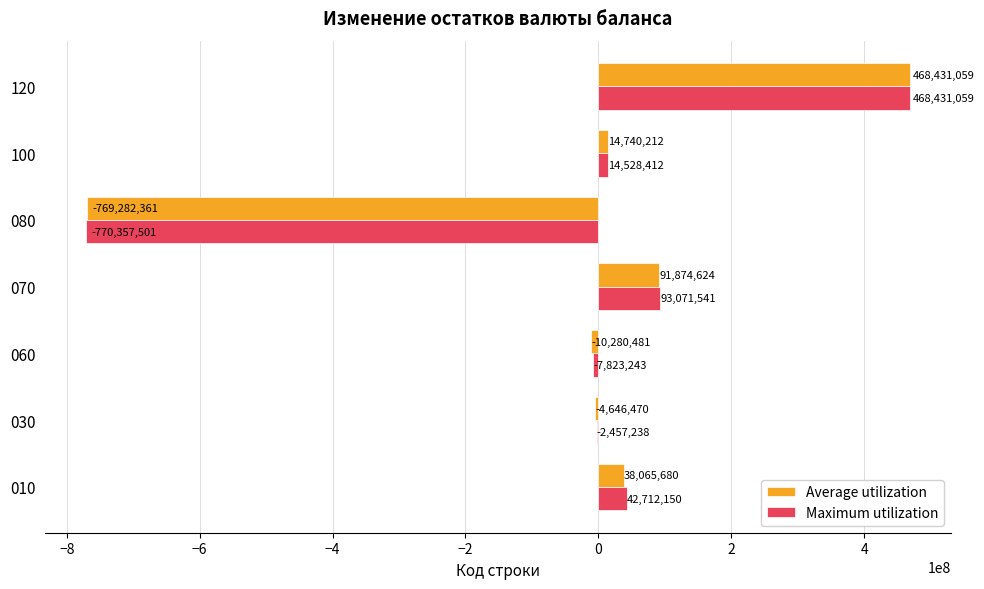

What is the average value of the Average utilization series?

-24442533.9